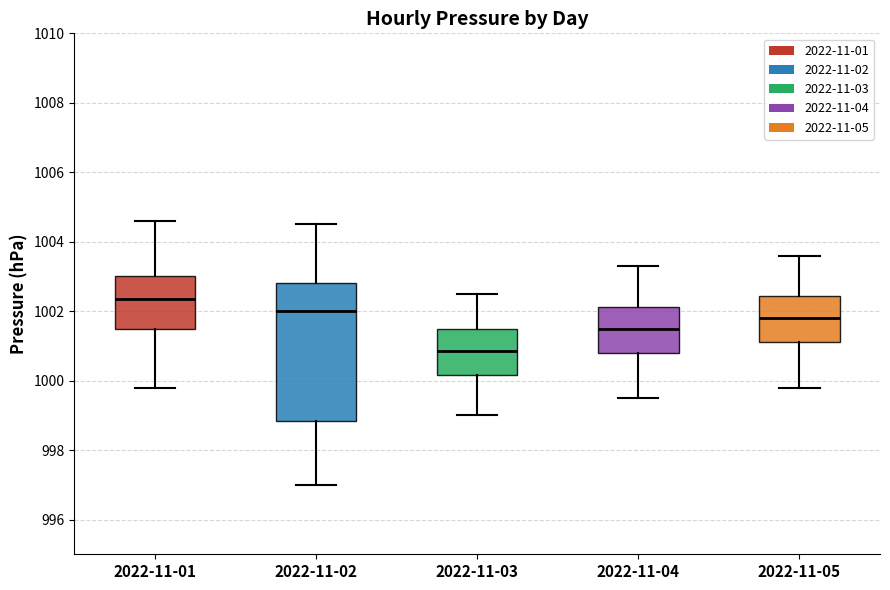

Which box has the lowest median line?

2022-11-03